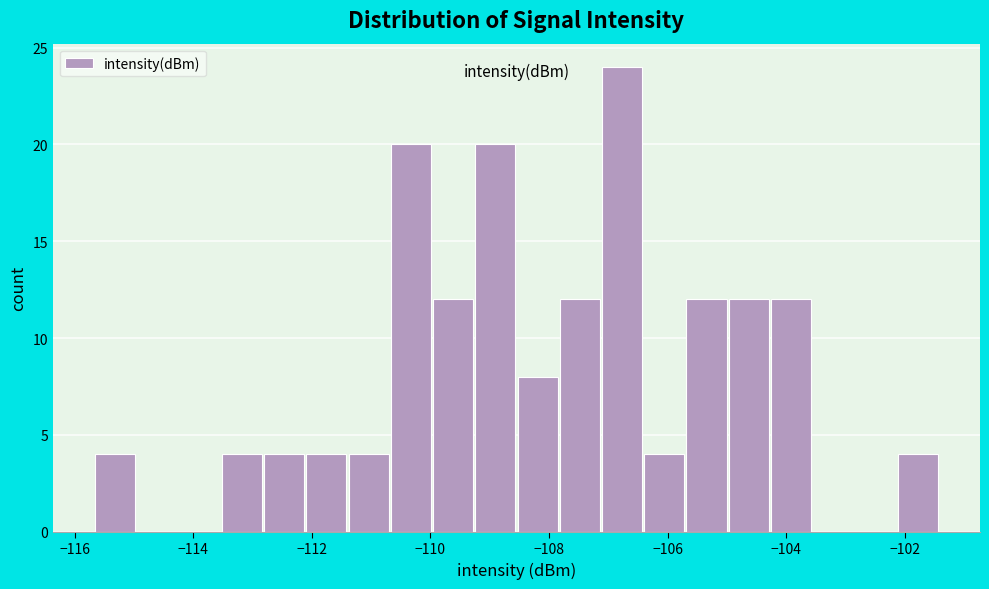

Around what value on the x-axis is the tallest bar? Give the approximate position of its centre, as read against the axis.

-106.8